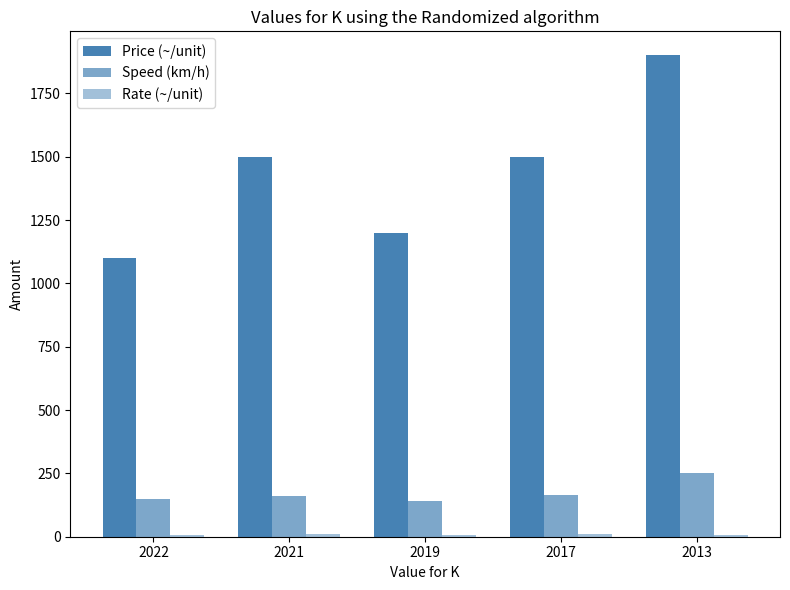

Reading left to right, transcribe all the data shown in this chart.

Price (~/unit): 1100.0	1500.0	1200.0	1500.0	1900.0
Speed (km/h): 150.0	160.0	140.0	165.0	250.0
Rate (~/unit): 7.3	9.4	8.6	9.1	7.6